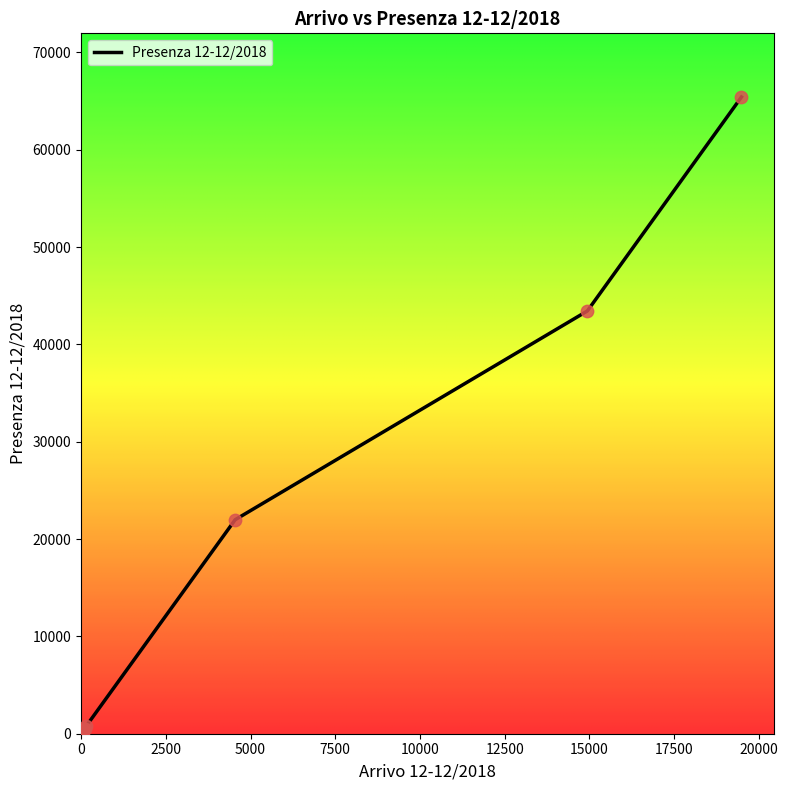

What is the ratio of the value at Irlanda to the value at Belgio?

3.9